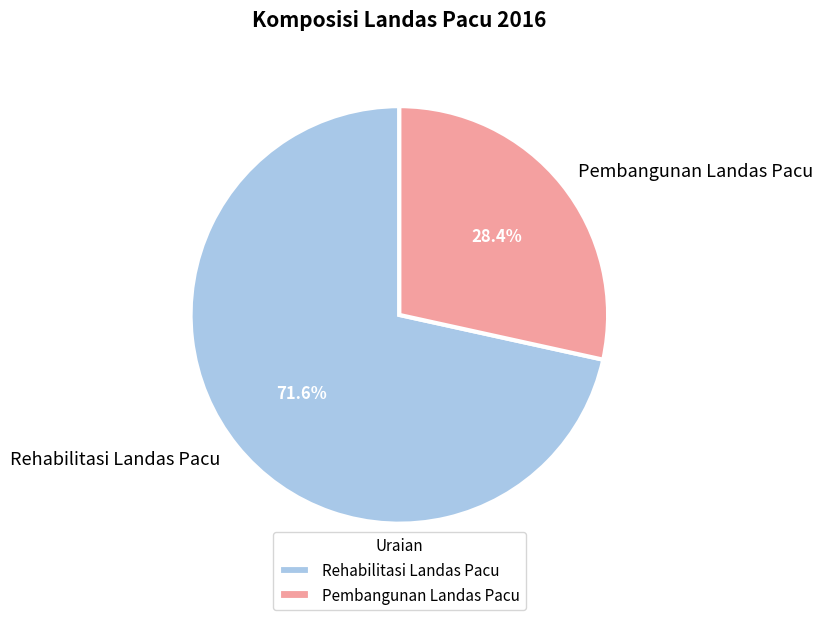

What is the smallest slice in the pie chart?

Pembangunan Landas Pacu